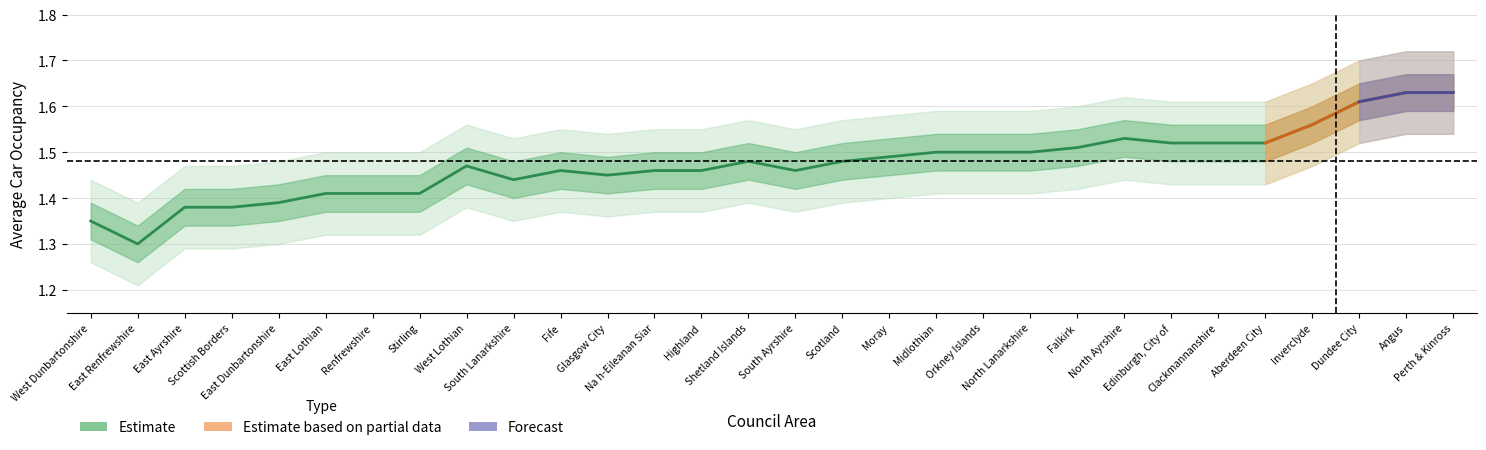

Rank the categories by value from lowest to highest.

East Renfrewshire, West Dunbartonshire, East Ayrshire, Scottish Borders, East Dunbartonshire, East Lothian, Renfrewshire, Stirling, South Lanarkshire, Glasgow City, Fife, Na h-Eileanan Siar, Highland, South Ayrshire, West Lothian, Shetland Islands, Scotland, Moray, Midlothian, Orkney Islands, North Lanarkshire, Falkirk, Edinburgh, City of, Clackmannanshire, Aberdeen City, North Ayrshire, Inverclyde, Dundee City, Angus, Perth & Kinross